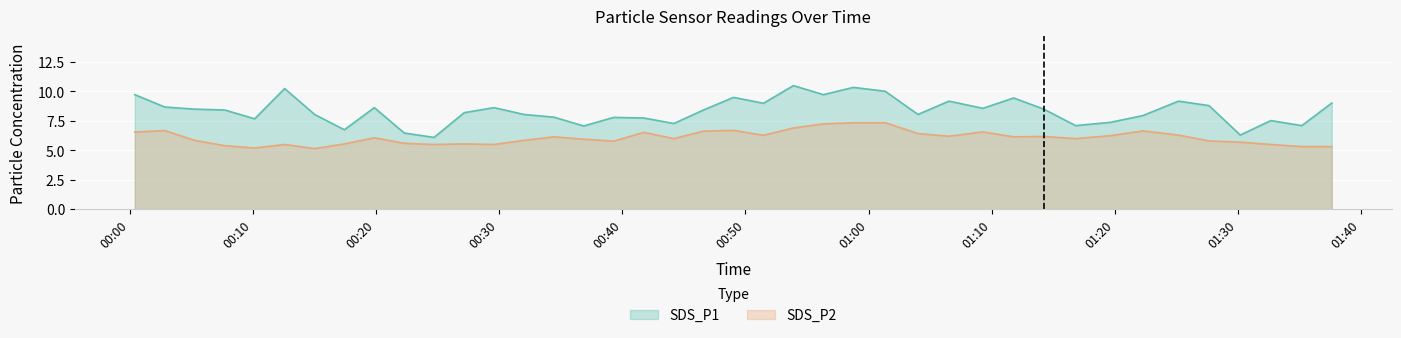

What is the minimum value shown in the chart?

5.2